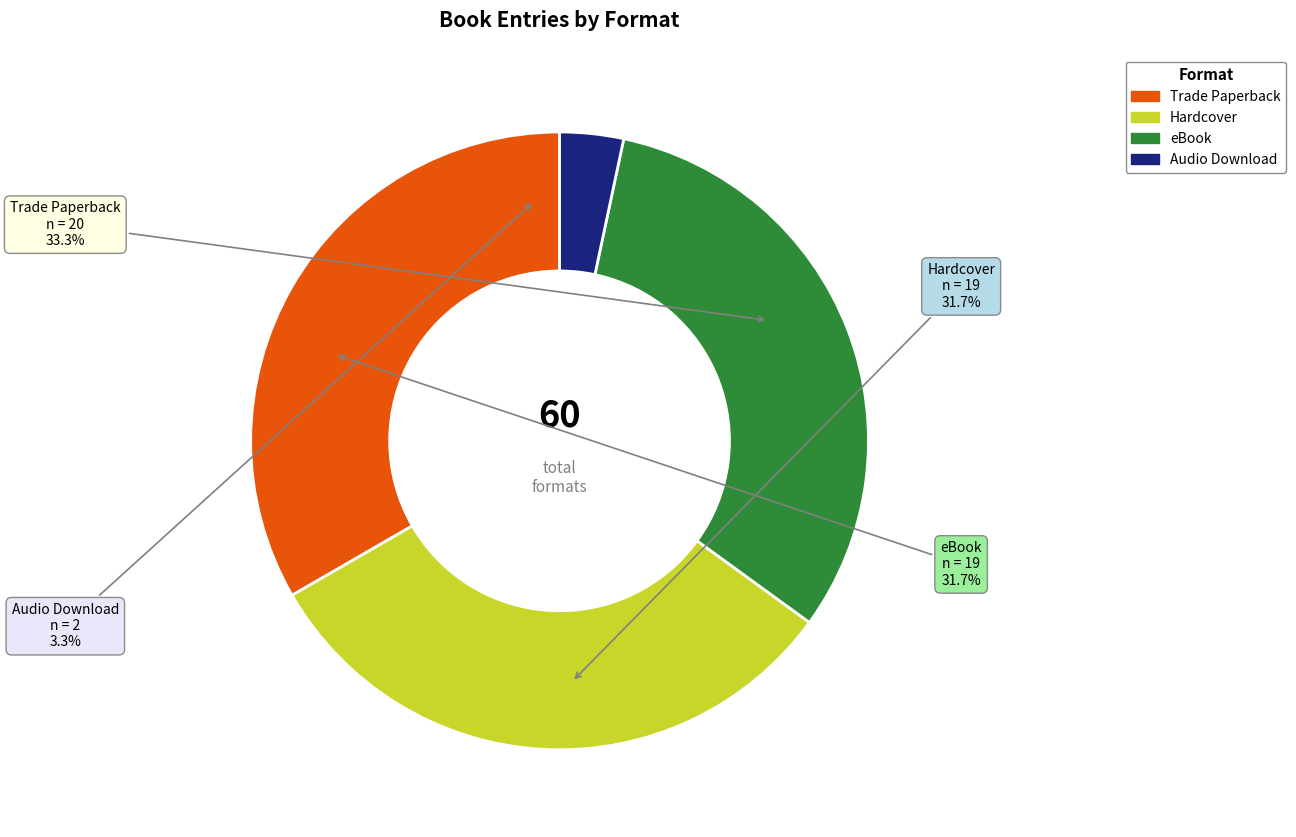

Combined, do eBook and Trade Paperback account for over 50%?

Yes